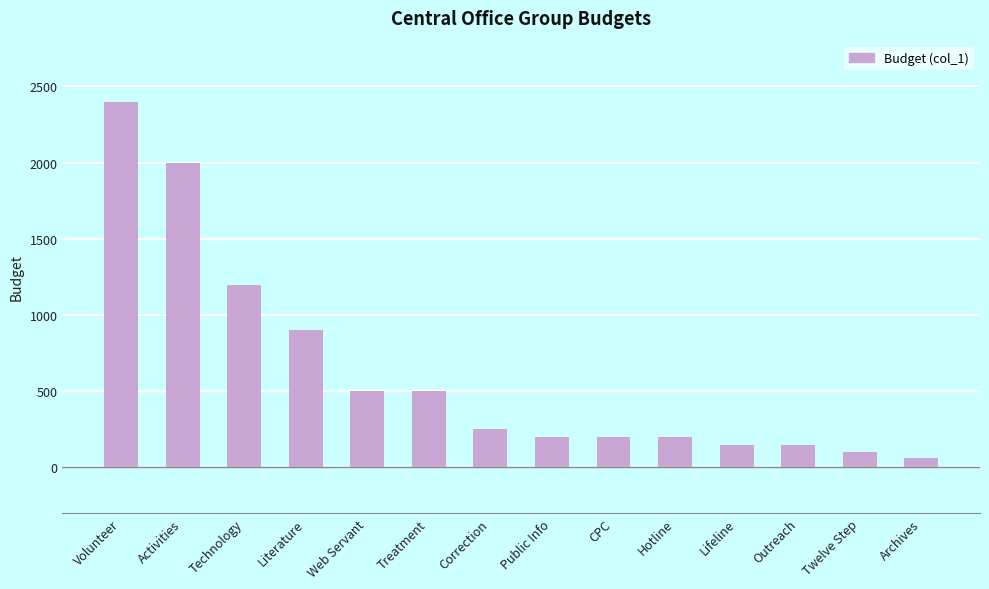

What is the greatest value displayed?

2400